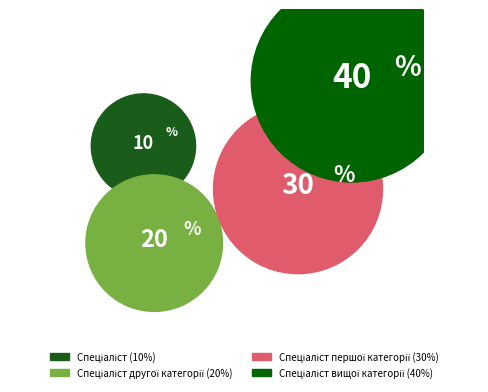

Combined, what portion of the pie is Спеціаліст другої категорії and Спеціаліст вищої категорії?

60.0%